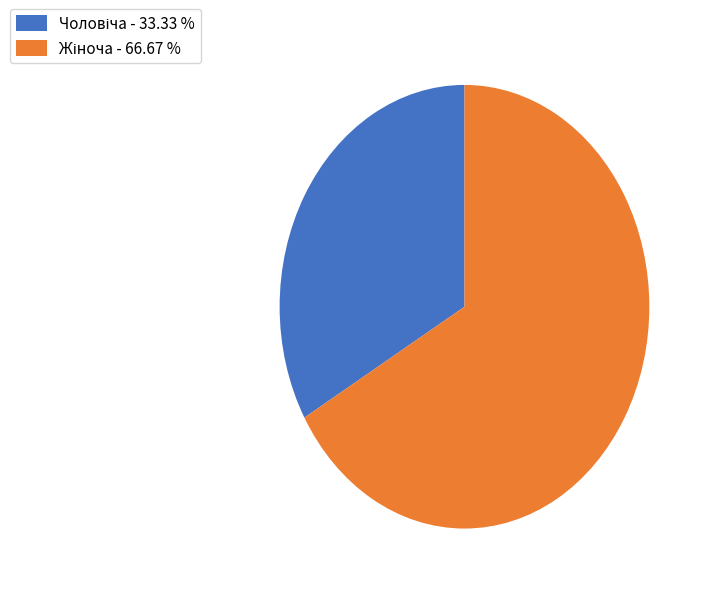

Is there a majority slice in this chart?

Yes